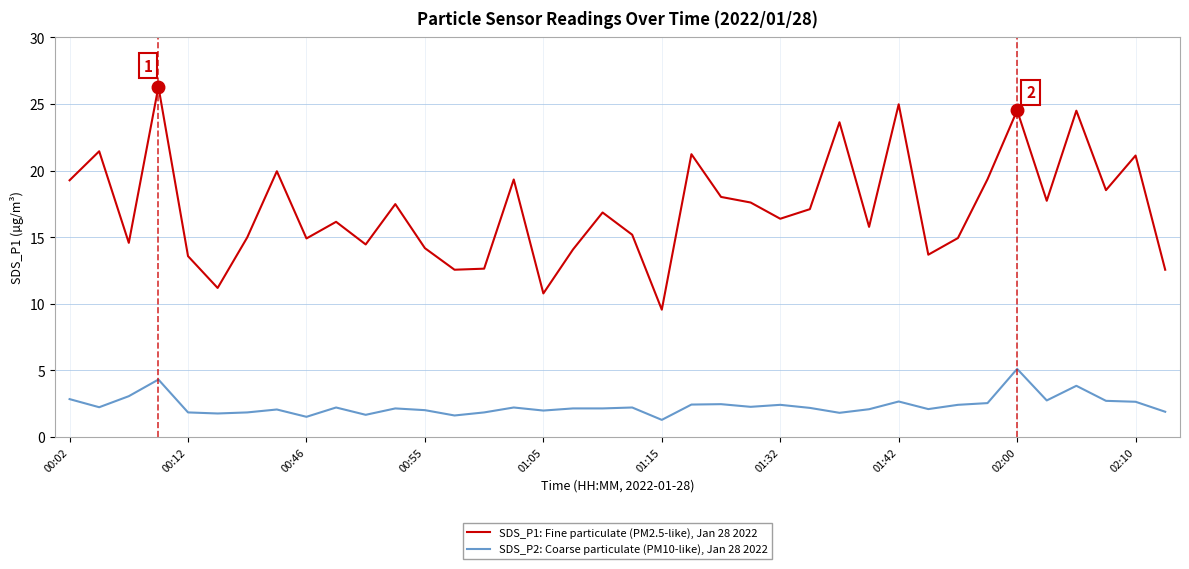

True or false: SDS_P2: Coarse particulate (PM10-like), Jan 28 2022 and SDS_P1: Fine particulate (PM2.5-like), Jan 28 2022 intersect in this chart.

False